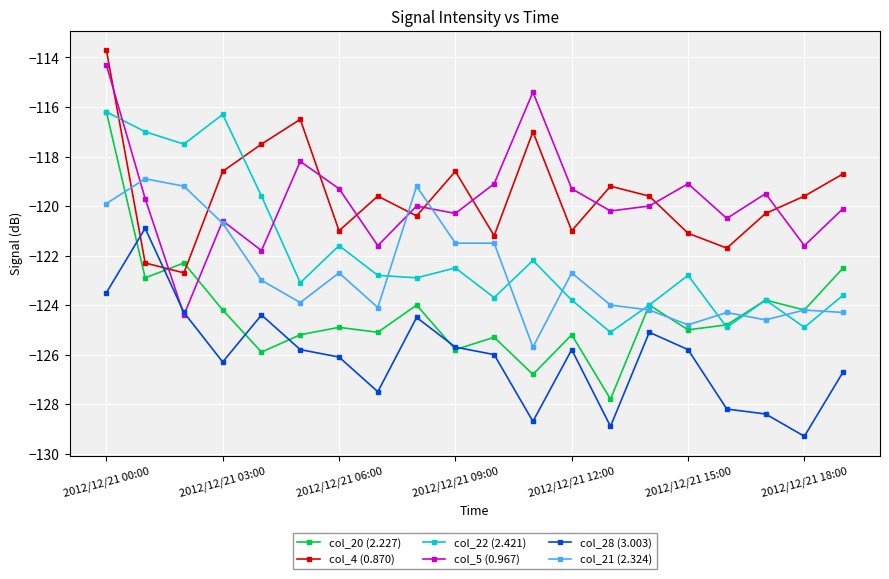

How many data points does each series have?

20